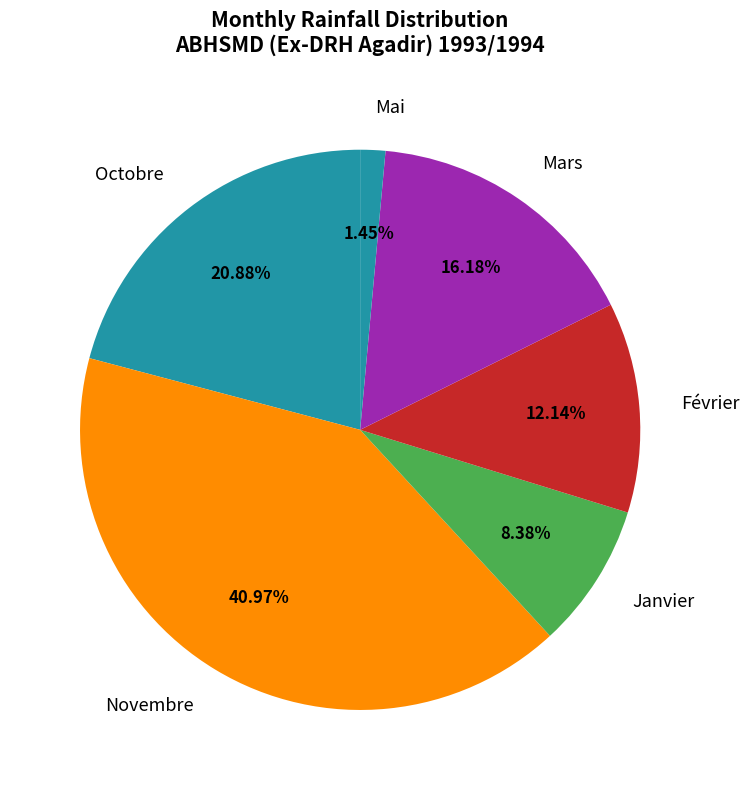

Count the number of slices in the pie.

6